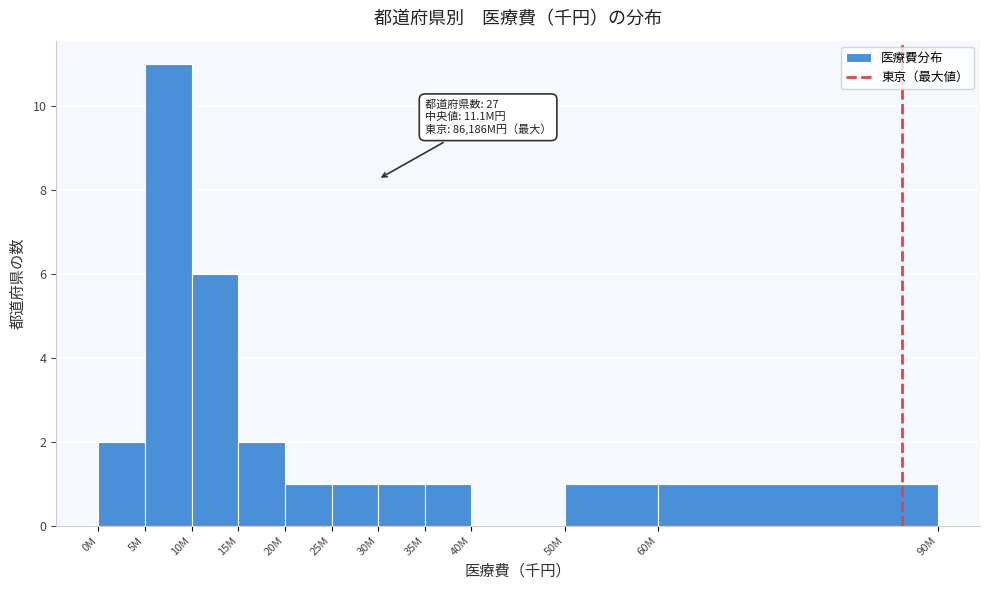

Reading left to right, extract all data points from this chart.

0M=2	5M=11	10M=6	15M=2	20M=1	25M=1	30M=1	35M=1	40M=0	50M=1	60M=1